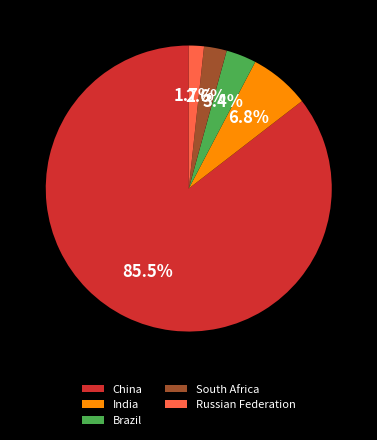

What percentage is the Russian Federation slice, to the nearest percent?

2%